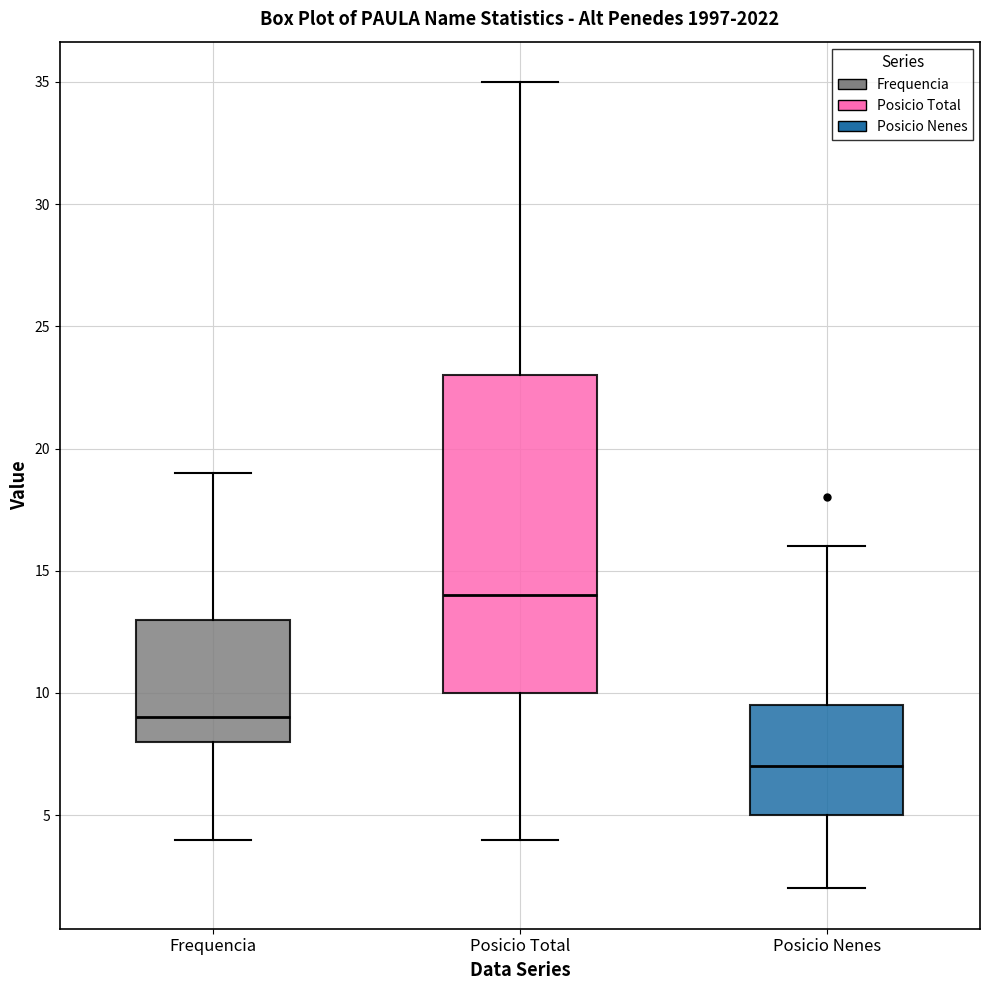

Which box is the tallest, from its lower edge to its upper edge?

Posicio Total